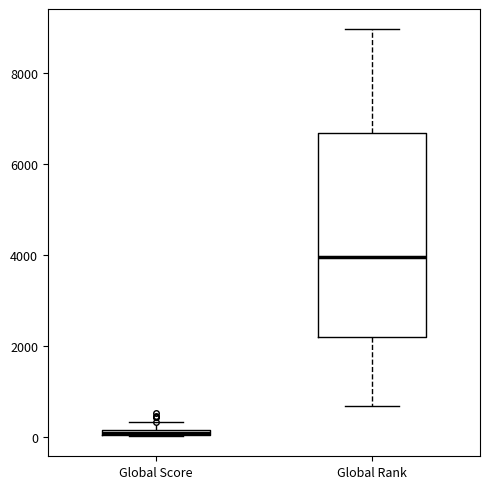

Which box's median line is the lowest?

Global Score